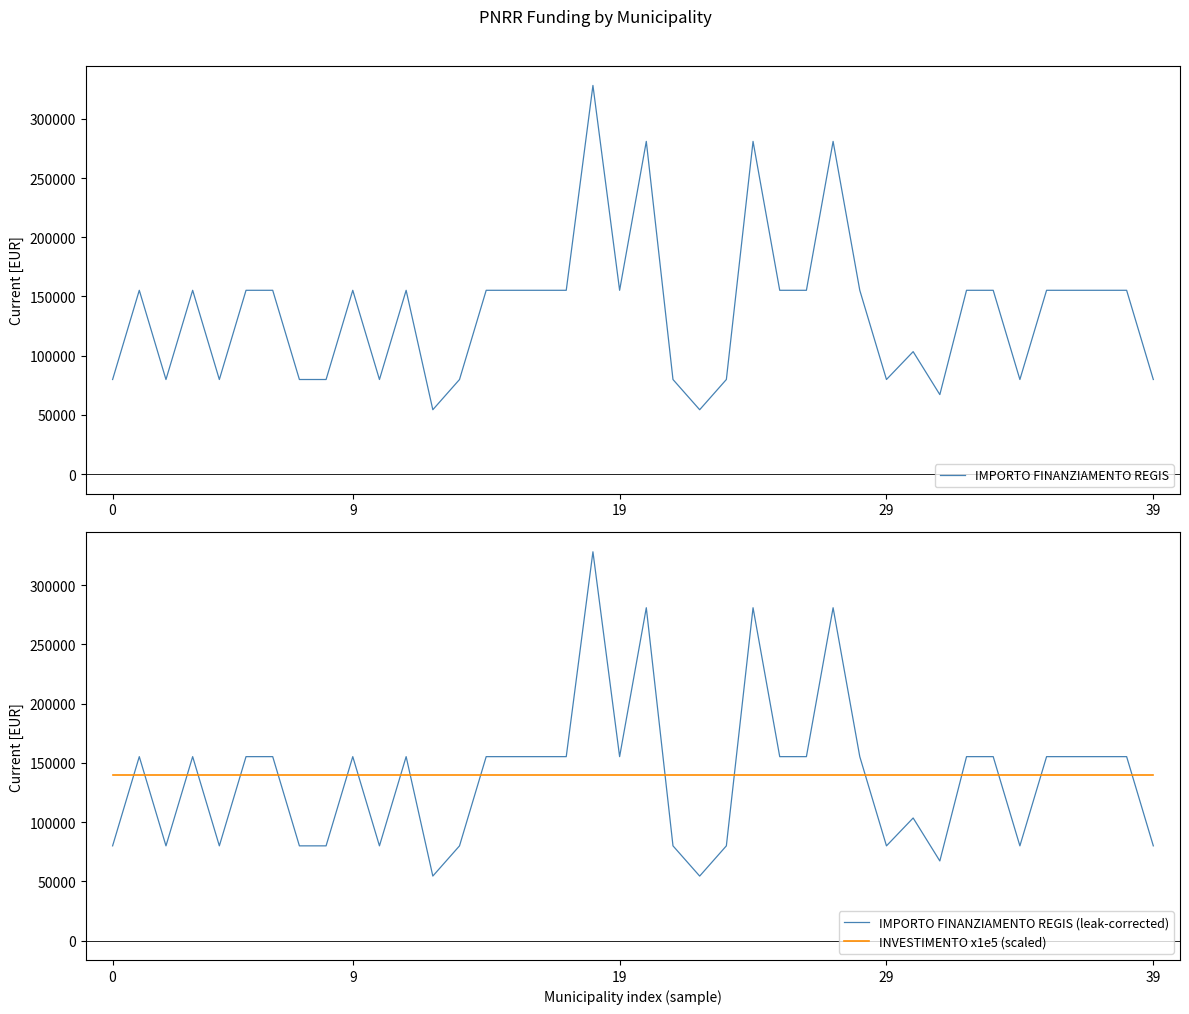

Count the number of data series in this chart.

3